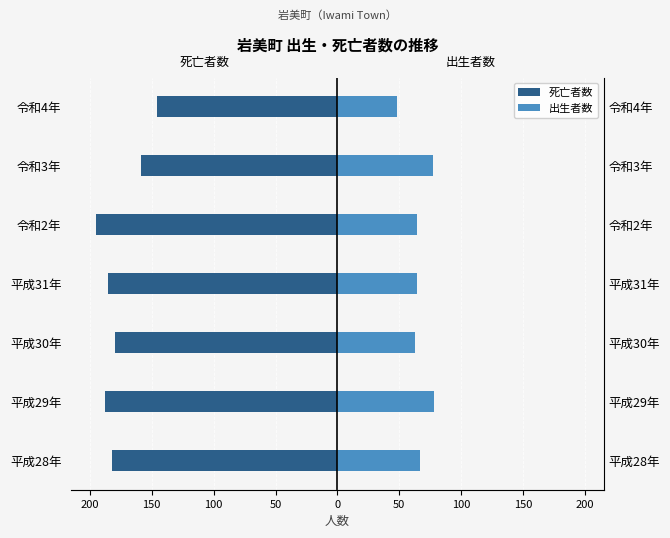

Between 令和2年 and 令和3年, which series saw the biggest shift?

死亡者数